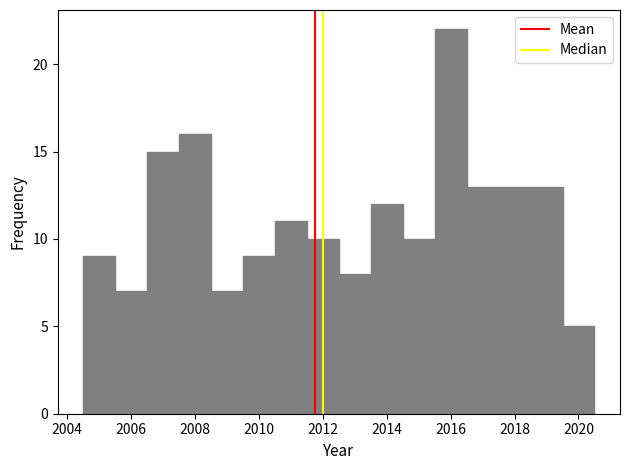

Reading left to right, transcribe this chart: for each bar, give the range it covers on the x-axis and its height. Neither the bar edges nor the heights are printed on the chart, so give them approximately, as read against the axes.

2004.5 to 2005.5: 9
2005.5 to 2006.5: 7
2006.5 to 2007.5: 15
2007.5 to 2008.5: 16
2008.5 to 2009.5: 7
2009.5 to 2010.5: 9
2010.5 to 2011.5: 11
2011.5 to 2012.5: 10
2012.5 to 2013.5: 8
2013.5 to 2014.5: 12
2014.5 to 2015.5: 10
2015.5 to 2016.5: 22
2016.5 to 2019.5: 13
2019.5 to 2020.5: 5